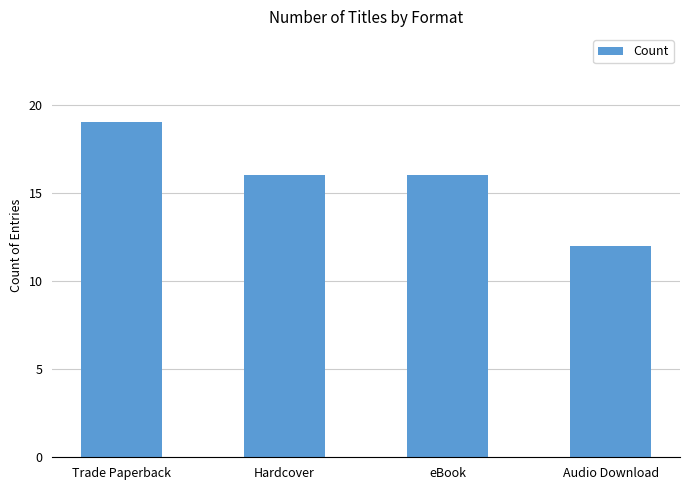

Reading right to left, list all the values displayed in this chart.

12	16	16	19